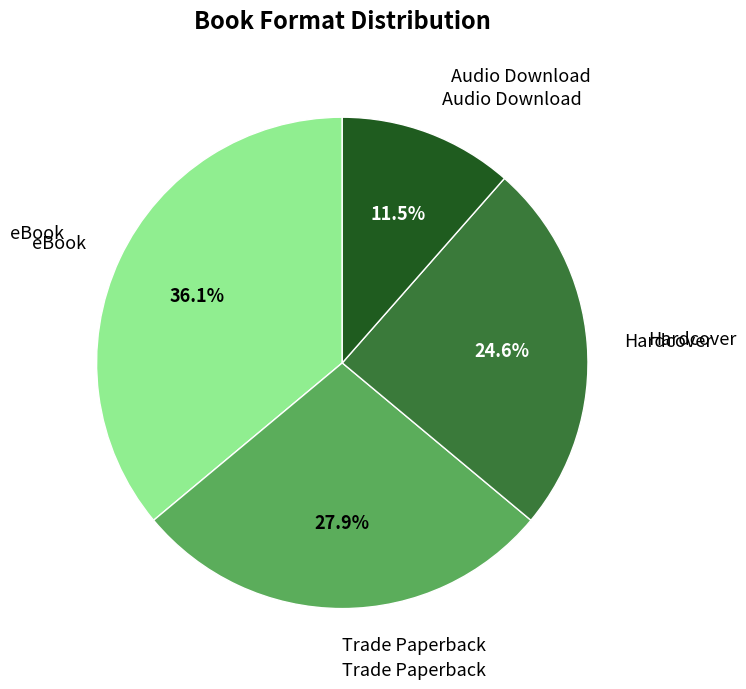

Is there a majority slice in this chart?

No